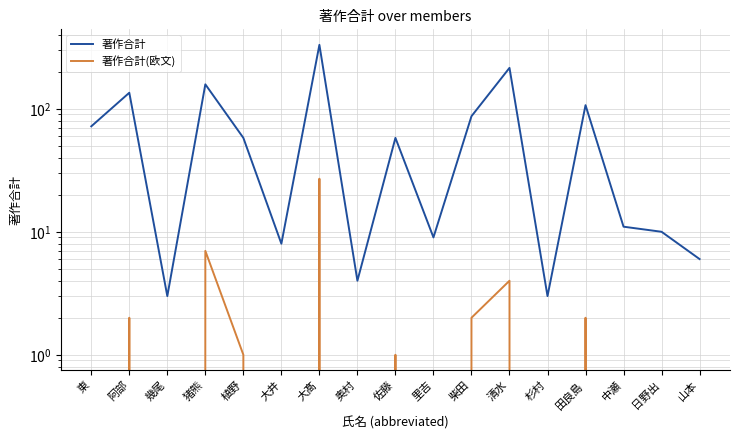

Which series has the largest total across all categories?

著作合計